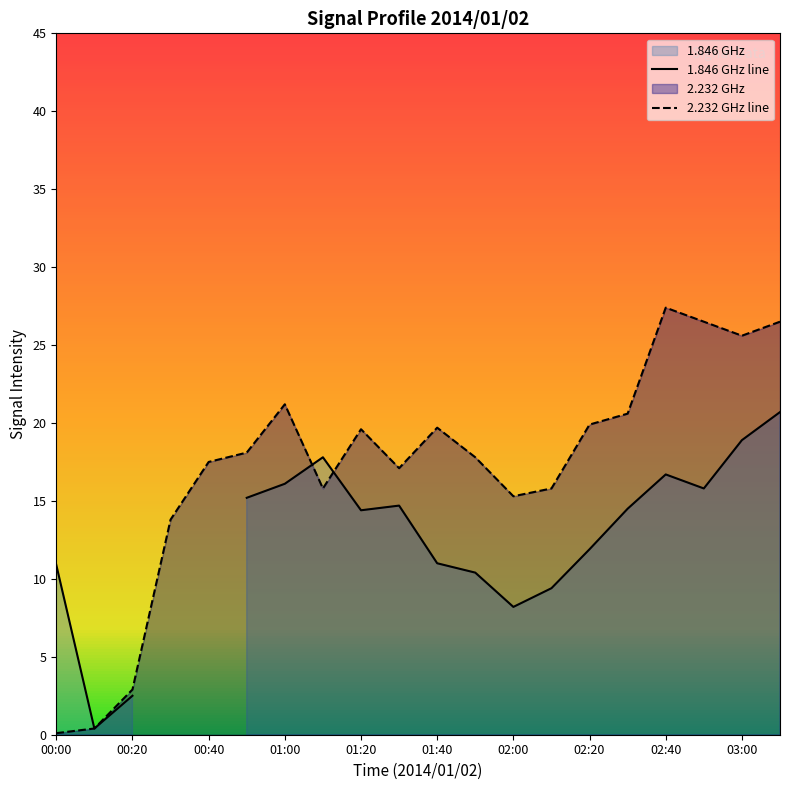

How many values in the 2.232 GHz line series exceed 18?

10